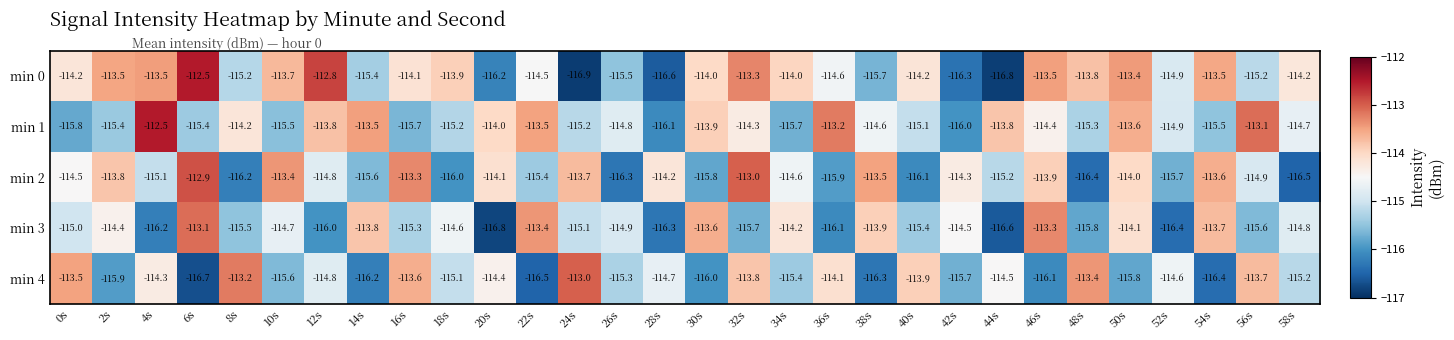

What is the difference between the maximum and minimum values in the min 4 series?

3.7